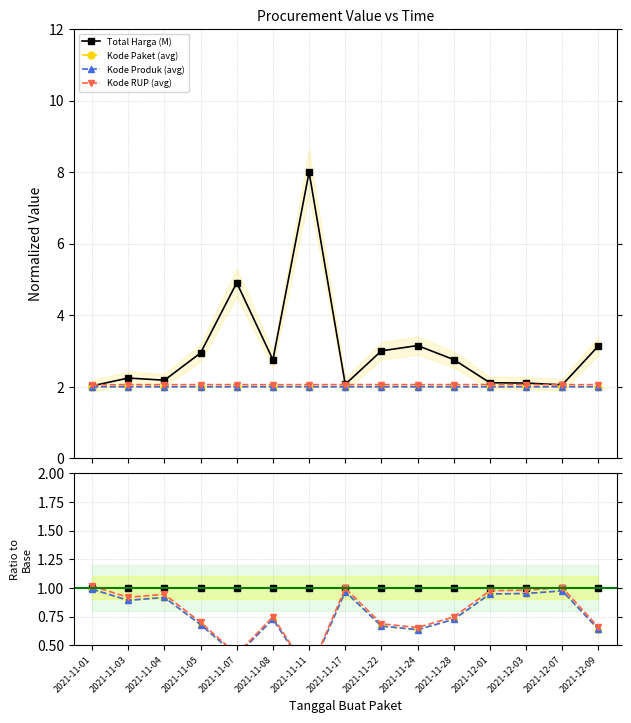

True or false: Kode RUP (avg) has a value of 1.5 at 2021-12-03.

False